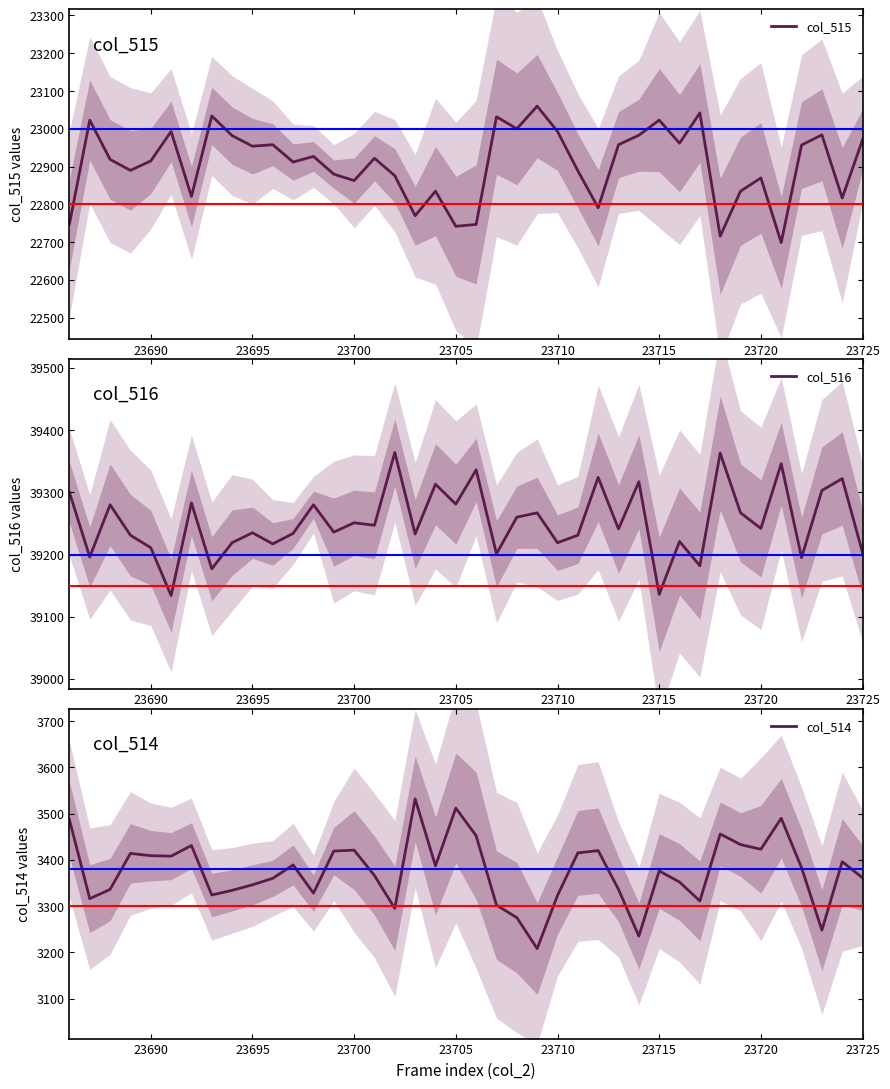

What is the maximum value for col_515?

23060